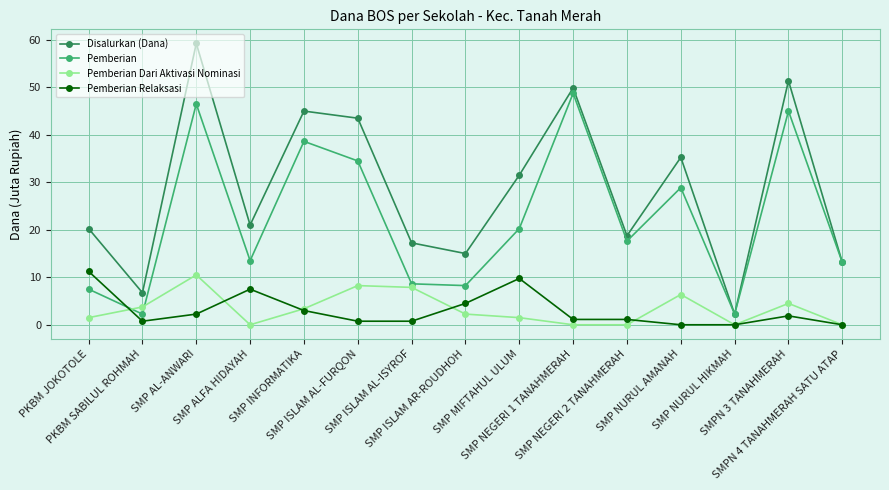

Which series has the largest total across all categories?

Disalurkan (Dana)